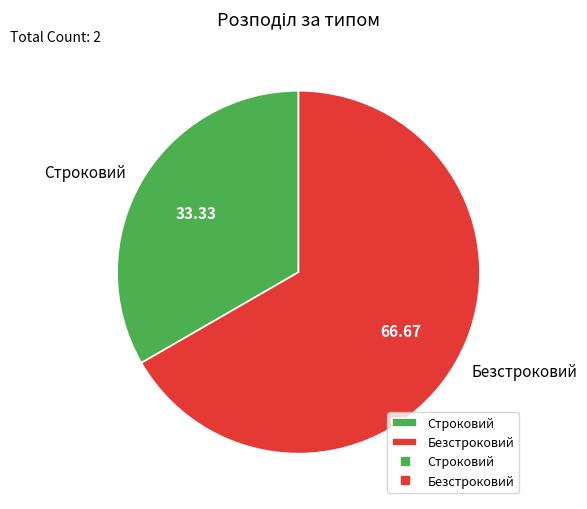

Is the sum of Строковий and Безстроковий greater than half?

Yes